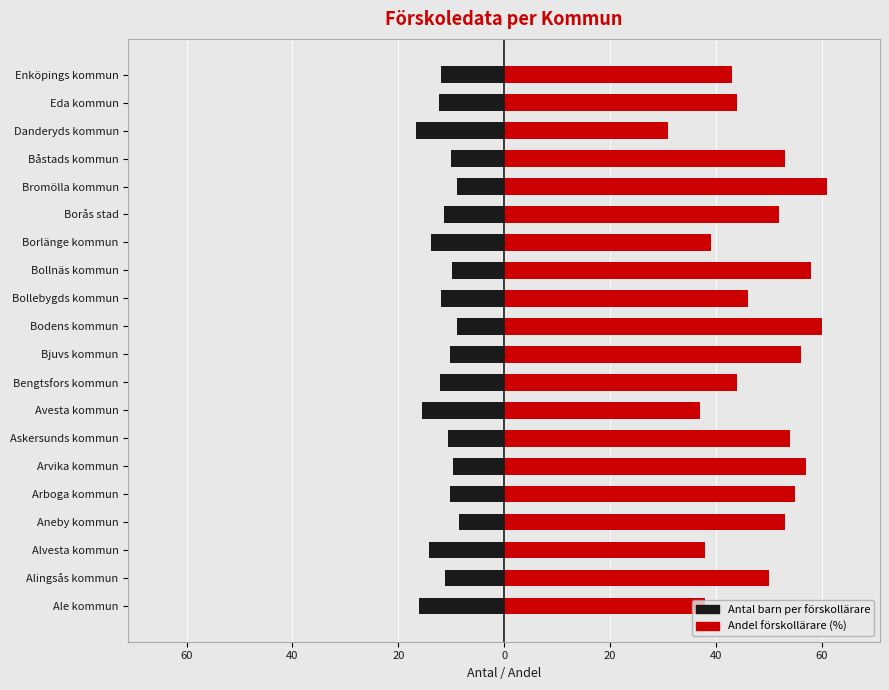

Does the chart contain any negative values?

Yes